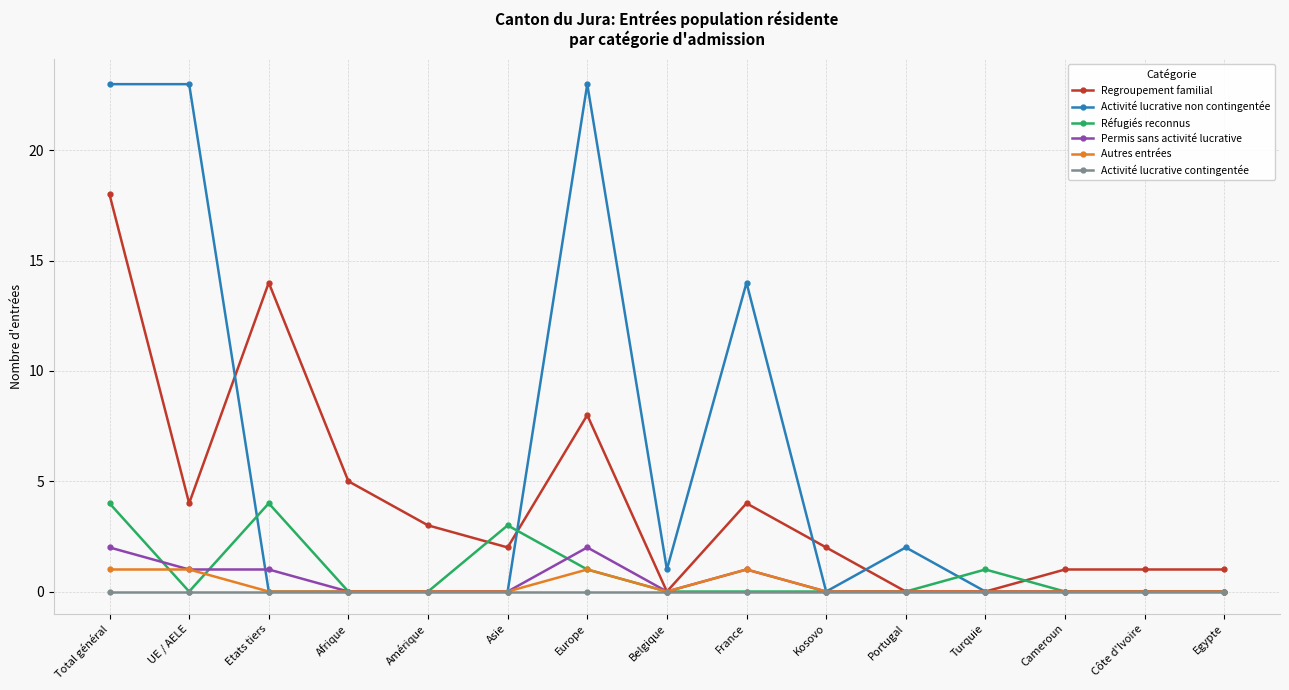

Reading left to right, transcribe all the data shown in this chart.

Regroupement familial: Total général=18	UE / AELE=4	Etats tiers=14	Afrique=5	Amérique=3	Asie=2	Europe=8	Belgique=0	France=4	Kosovo=2	Portugal=0	Turquie=0	Cameroun=1	Côte d'Ivoire=1	Egypte=1
Activité lucrative non contingentée: Total général=23	UE / AELE=23	Etats tiers=0	Afrique=0	Amérique=0	Asie=0	Europe=23	Belgique=1	France=14	Kosovo=0	Portugal=2	Turquie=0	Cameroun=0	Côte d'Ivoire=0	Egypte=0
Réfugiés reconnus: Total général=4	UE / AELE=0	Etats tiers=4	Afrique=0	Amérique=0	Asie=3	Europe=1	Belgique=0	France=0	Kosovo=0	Portugal=0	Turquie=1	Cameroun=0	Côte d'Ivoire=0	Egypte=0
Permis sans activité lucrative: Total général=2	UE / AELE=1	Etats tiers=1	Afrique=0	Amérique=0	Asie=0	Europe=2	Belgique=0	France=1	Kosovo=0	Portugal=0	Turquie=0	Cameroun=0	Côte d'Ivoire=0	Egypte=0
Autres entrées: Total général=1	UE / AELE=1	Etats tiers=0	Afrique=0	Amérique=0	Asie=0	Europe=1	Belgique=0	France=1	Kosovo=0	Portugal=0	Turquie=0	Cameroun=0	Côte d'Ivoire=0	Egypte=0
Activité lucrative contingentée: Total général=0	UE / AELE=0	Etats tiers=0	Afrique=0	Amérique=0	Asie=0	Europe=0	Belgique=0	France=0	Kosovo=0	Portugal=0	Turquie=0	Cameroun=0	Côte d'Ivoire=0	Egypte=0